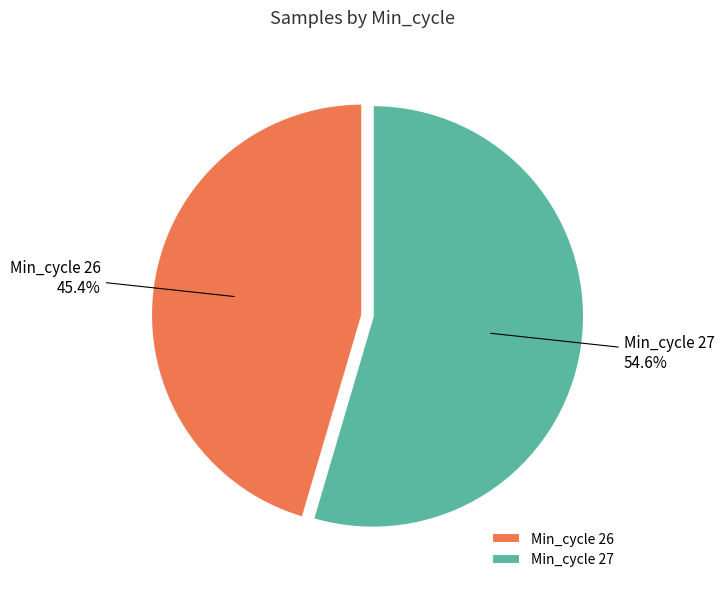

Which category has the smallest portion of the pie?

Min_cycle 26